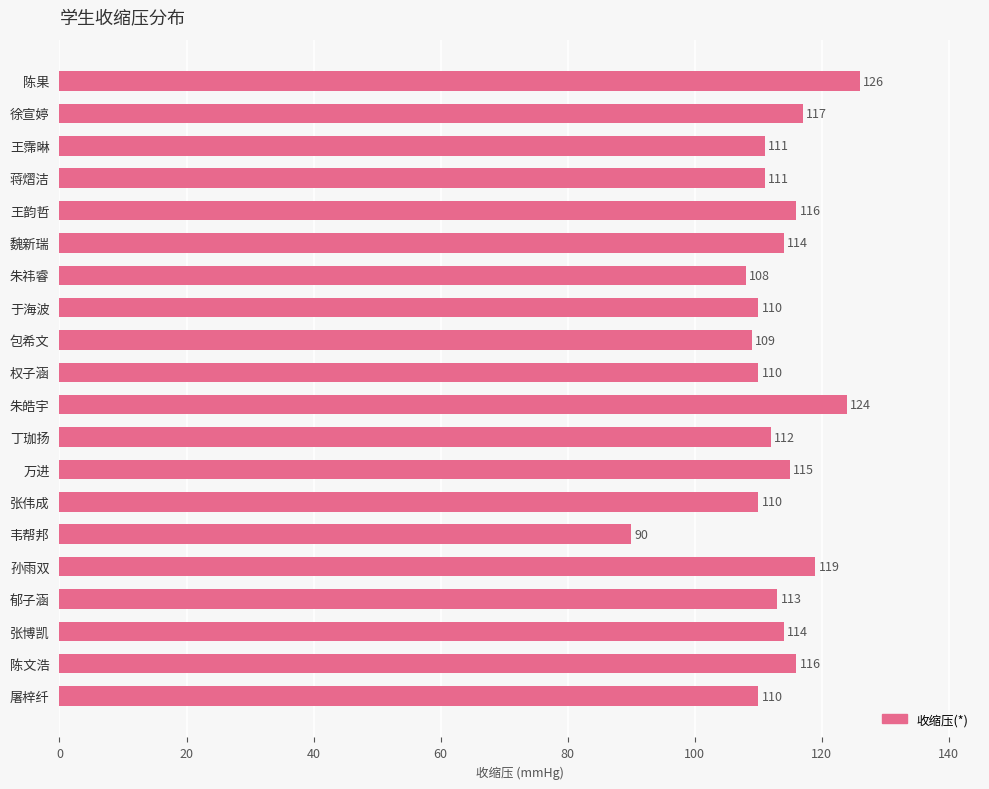

What is the change in value from 朱祎睿 to 包希文?

+1